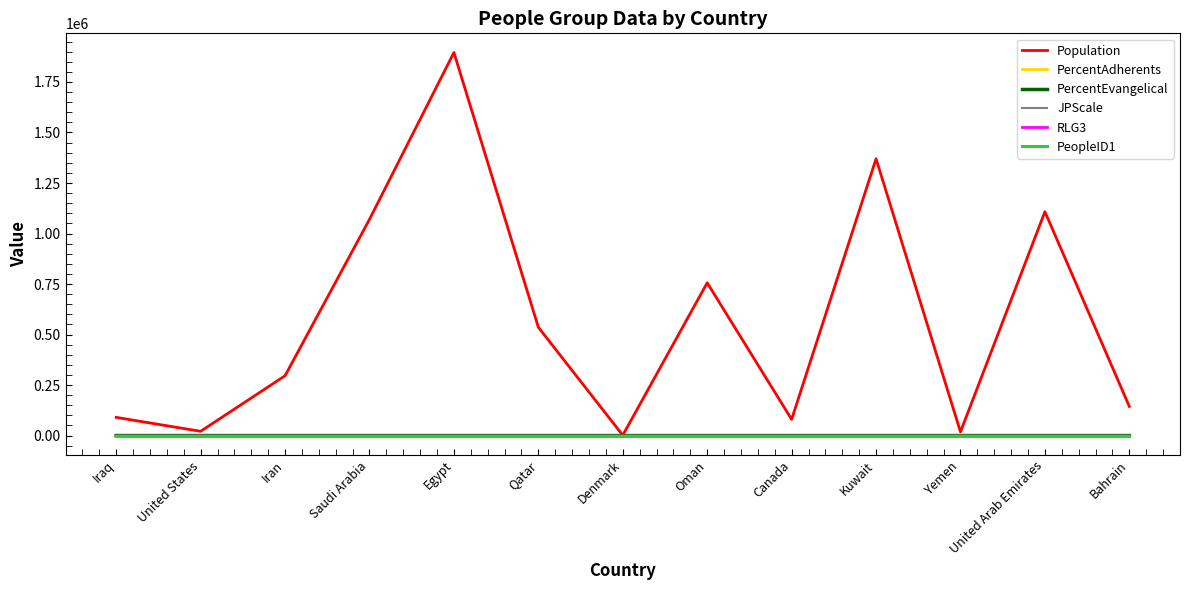

At which category is the sum across all series the highest?

Egypt